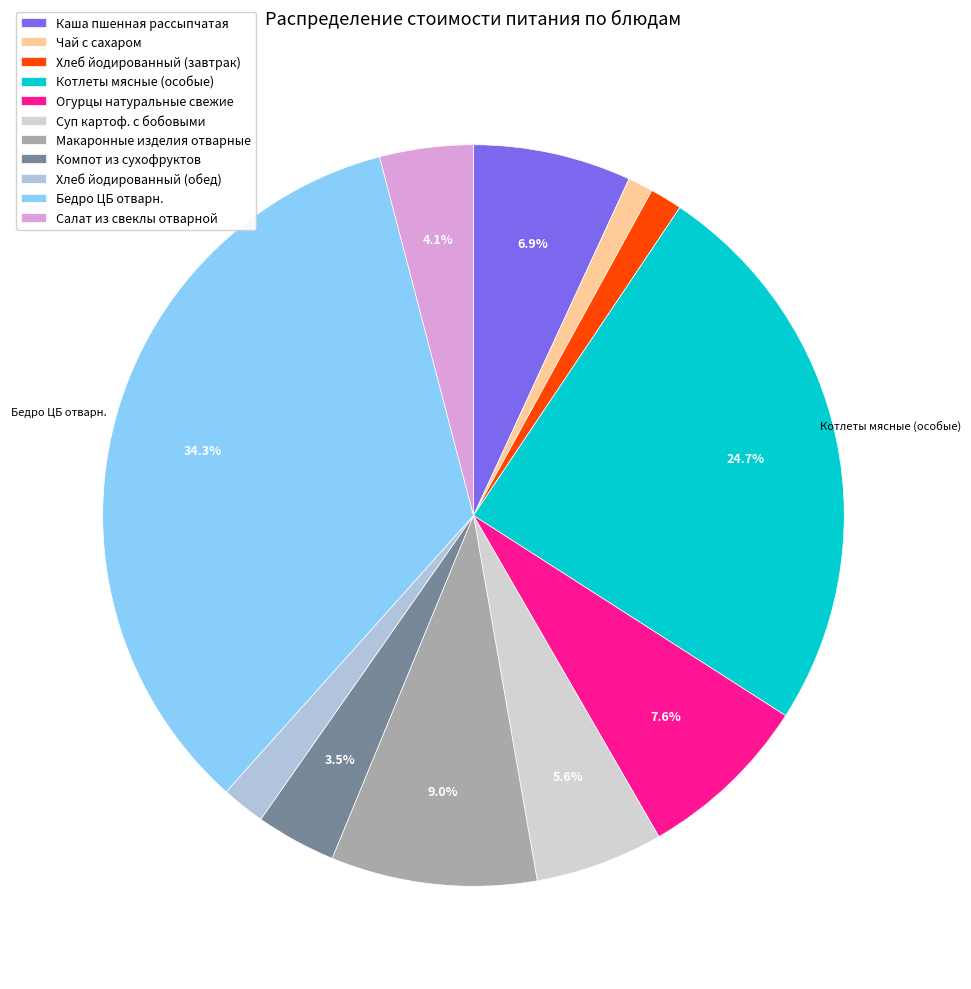

How many slices are in this pie chart?

11